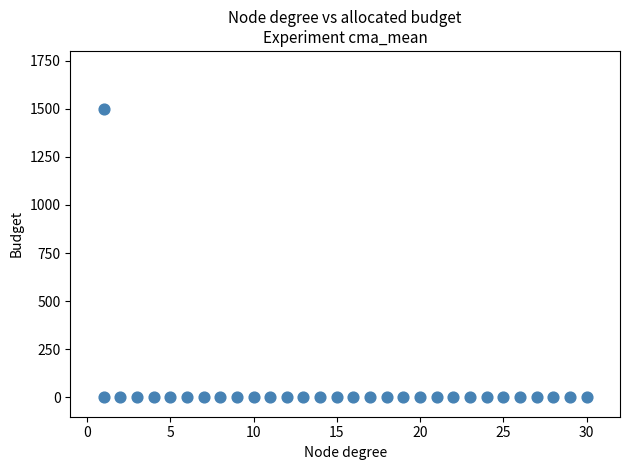

What is the range of Y values (max minus min)?

1500